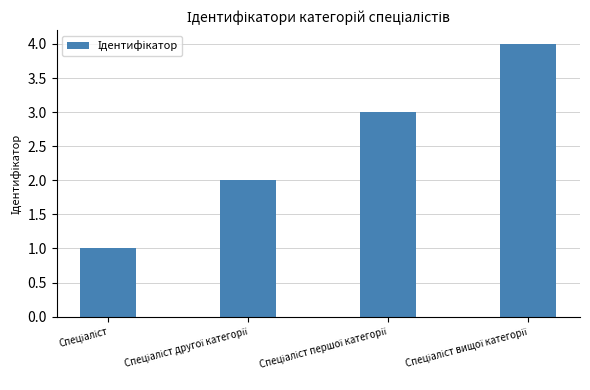

What is the difference between the maximum and minimum values?

3